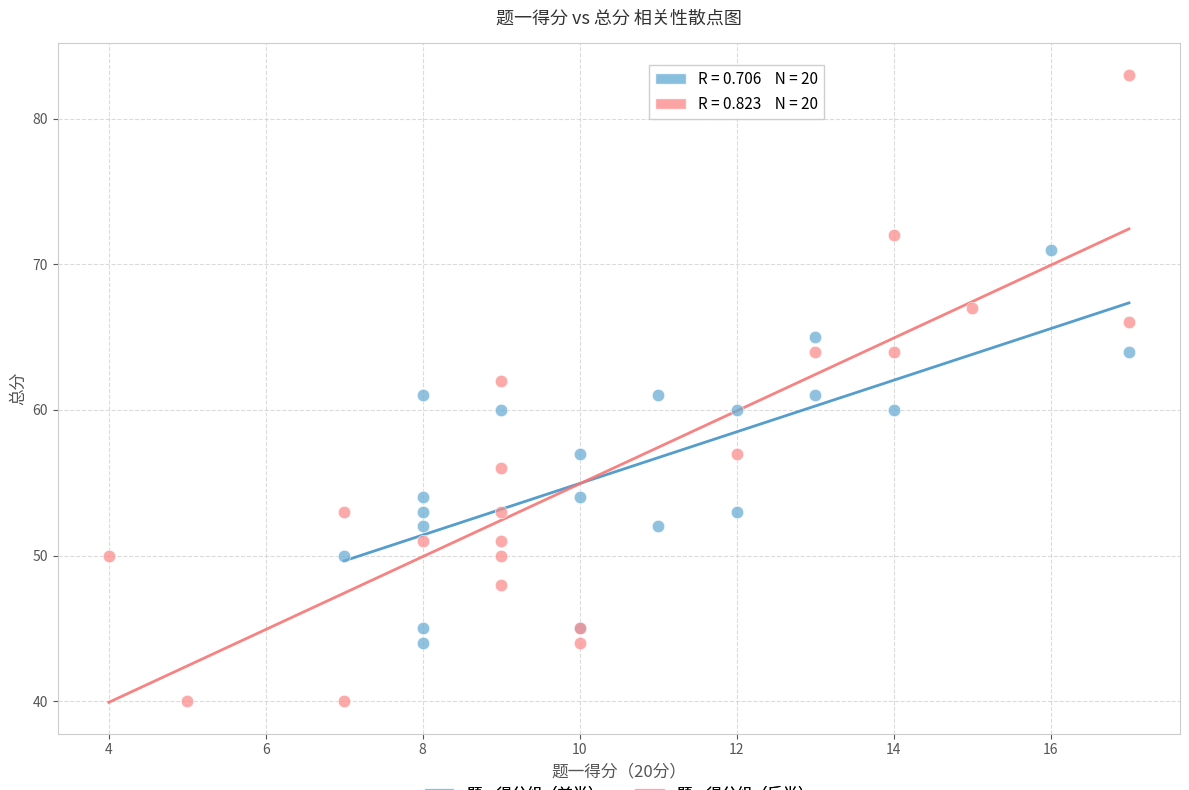

Which series contains the highest Y value?

题一得分组（后半）